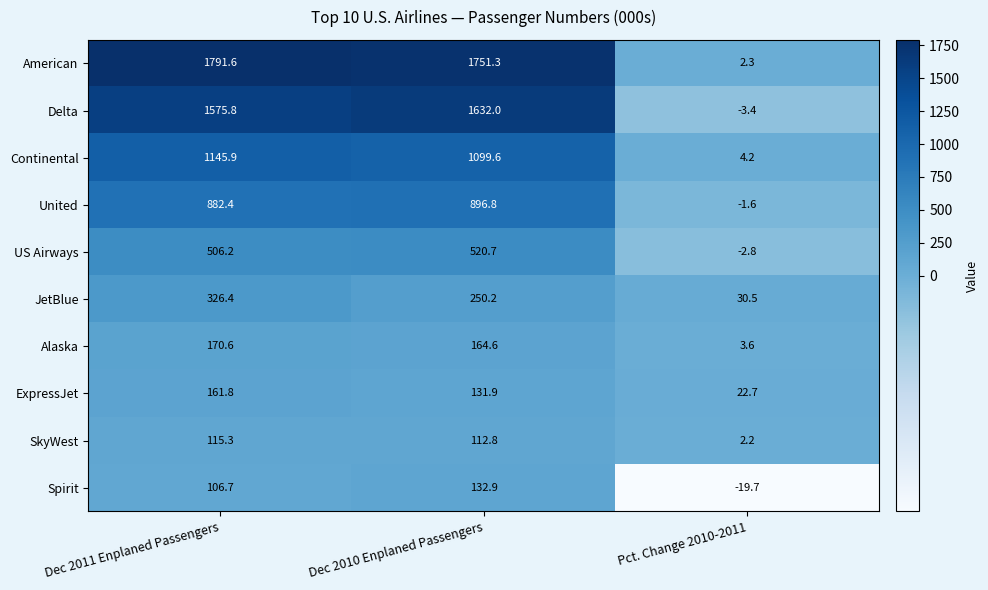

At Dec 2010 Enplaned Passengers, list the series in order from largest to smallest.

American, Delta, Continental, United, US Airways, JetBlue, Alaska, Spirit, ExpressJet, SkyWest